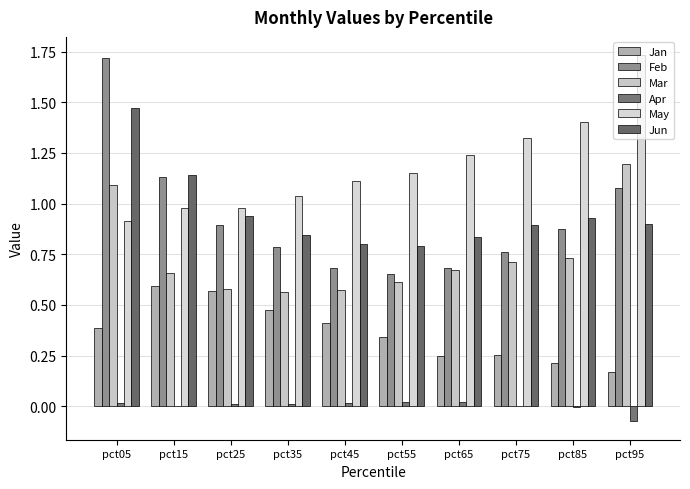

How many data points does each series have?

10